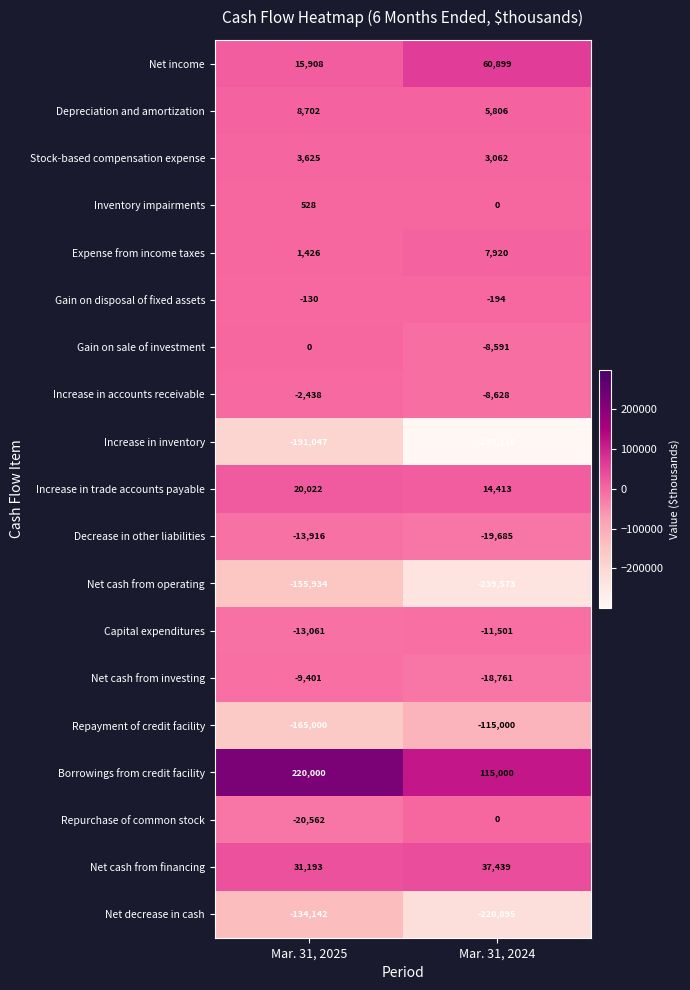

Which label corresponds to the largest value in the chart?

Mar. 31, 2025